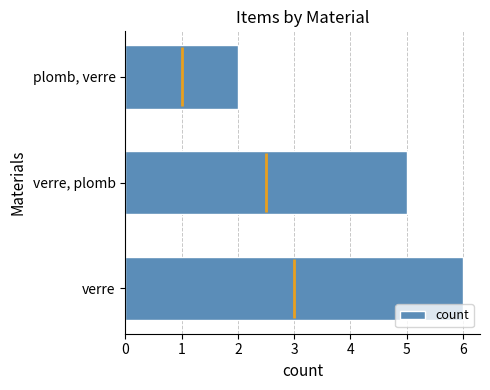

True or false: count has a value of 3 at plomb, verre.

False